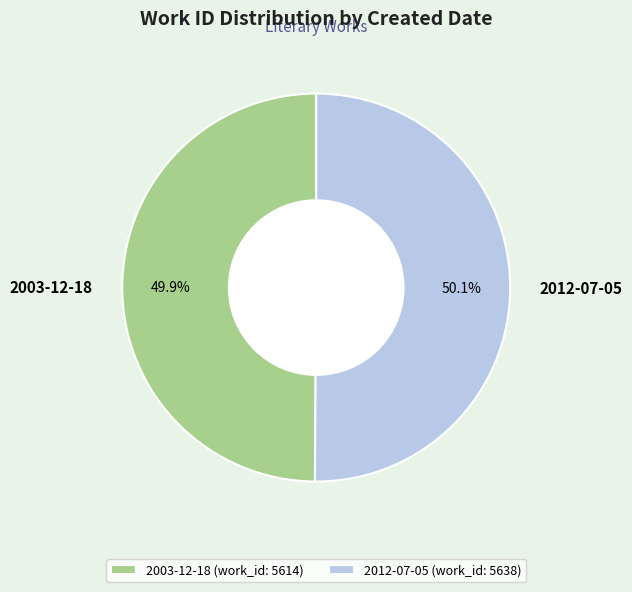

Combined, what portion of the pie is 2012-07-05 and 2003-12-18?

100.0%